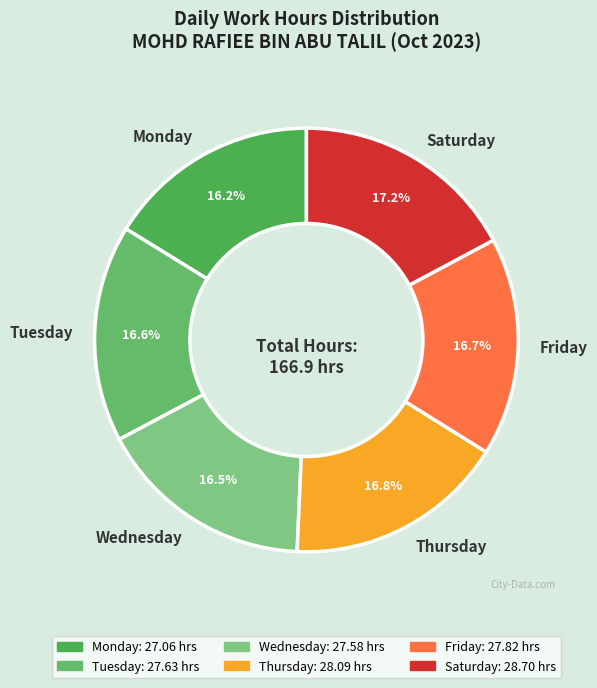

What is the ratio of the value at Monday to the value at Friday?

1.0